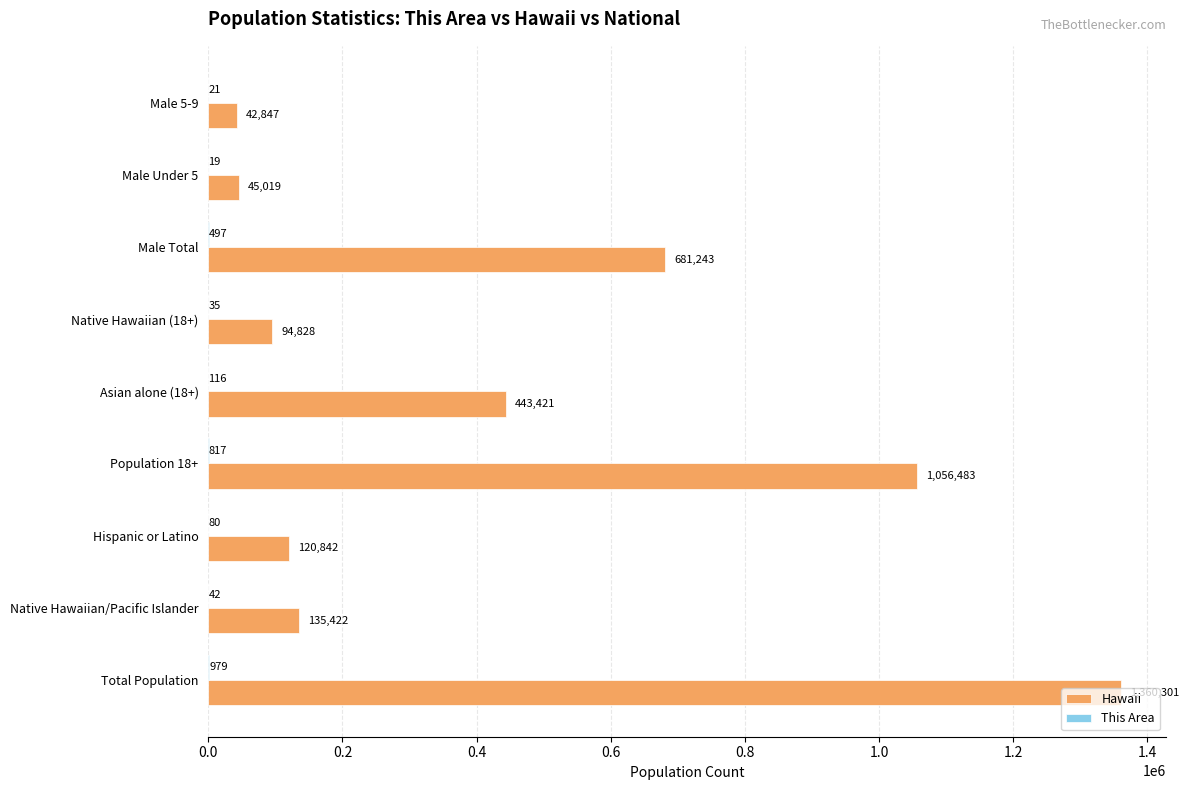

What is the greatest value displayed?

1360301